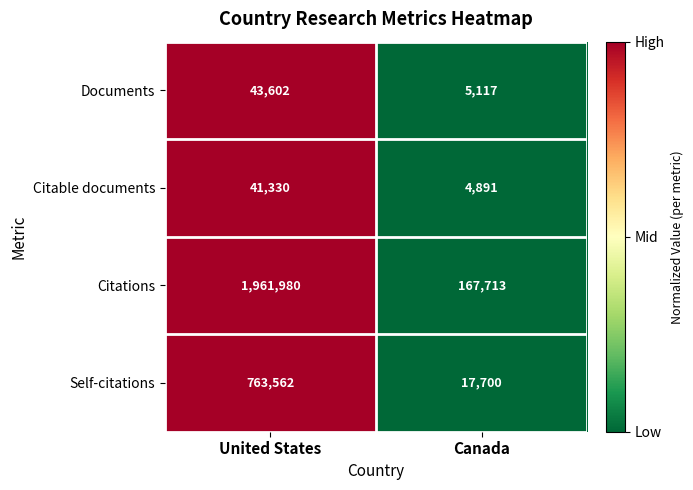

Between United States and Canada, which series saw the biggest shift?

Citations